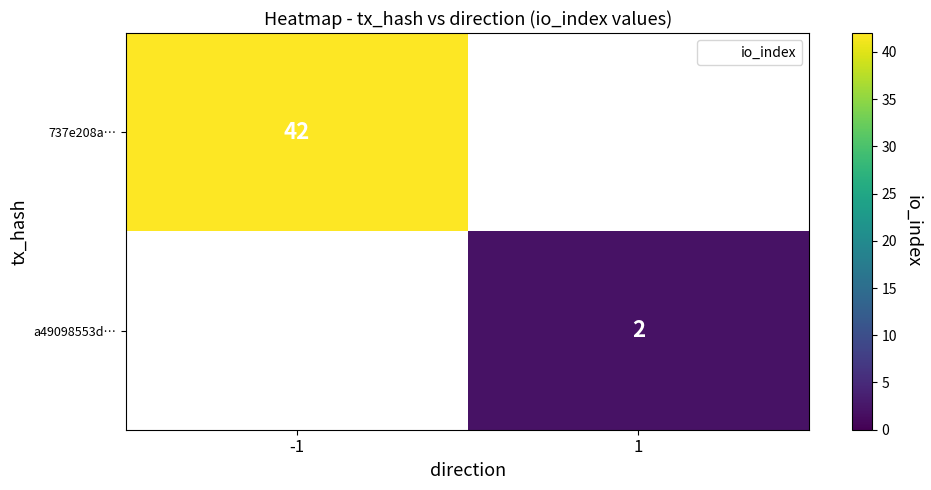

Which has a higher value, 1 or -1?

-1